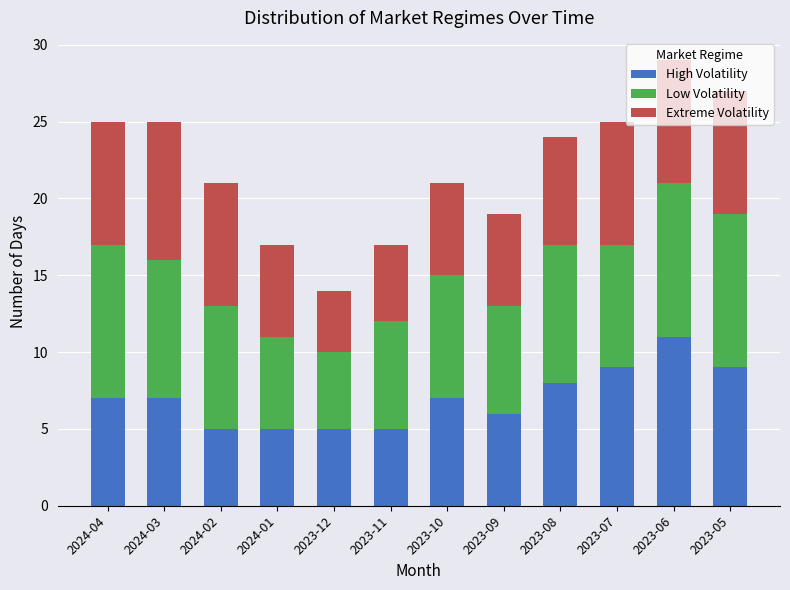

How many bars are there in total?

12